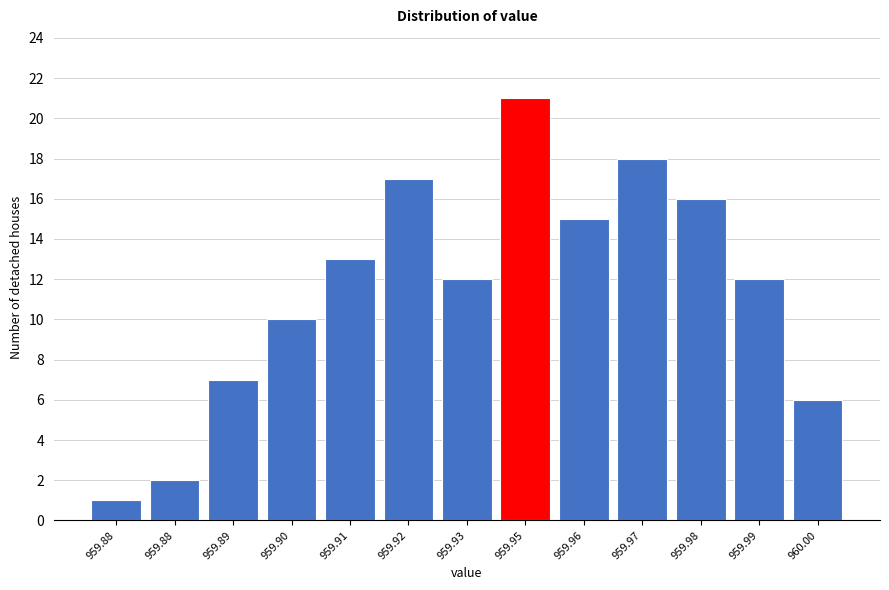

Are the bars horizontal?

No